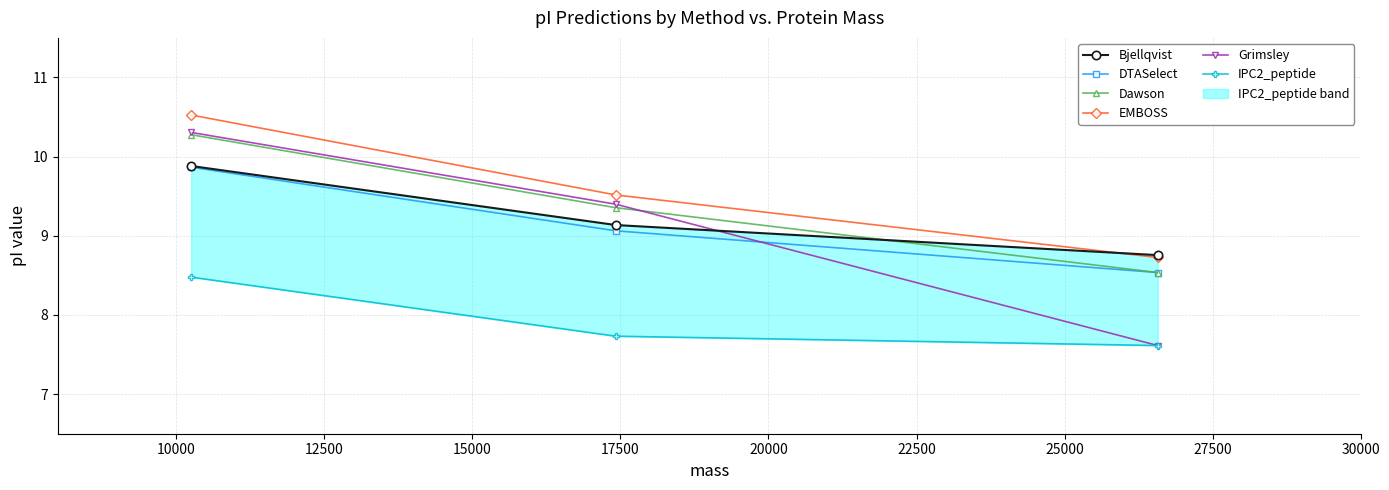

What is the minimum value for Grimsley?

7.6